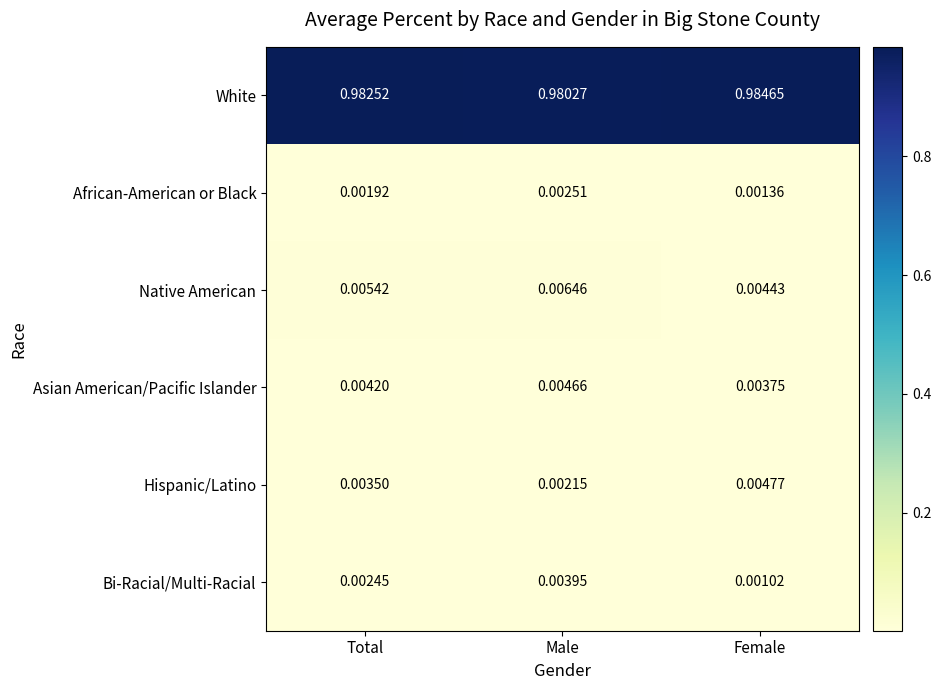

At which category is the sum across all series the highest?

Total